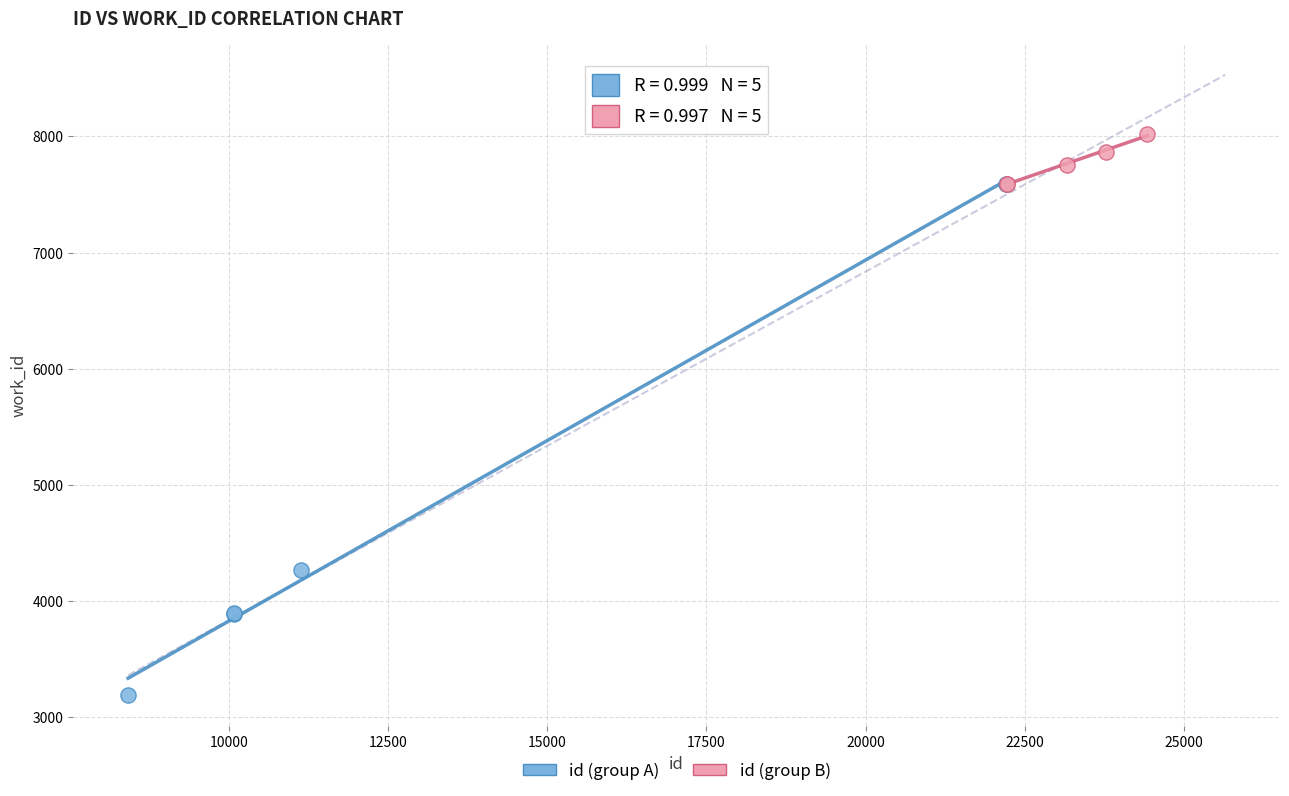

Which series reaches the maximum Y coordinate?

id (group B)